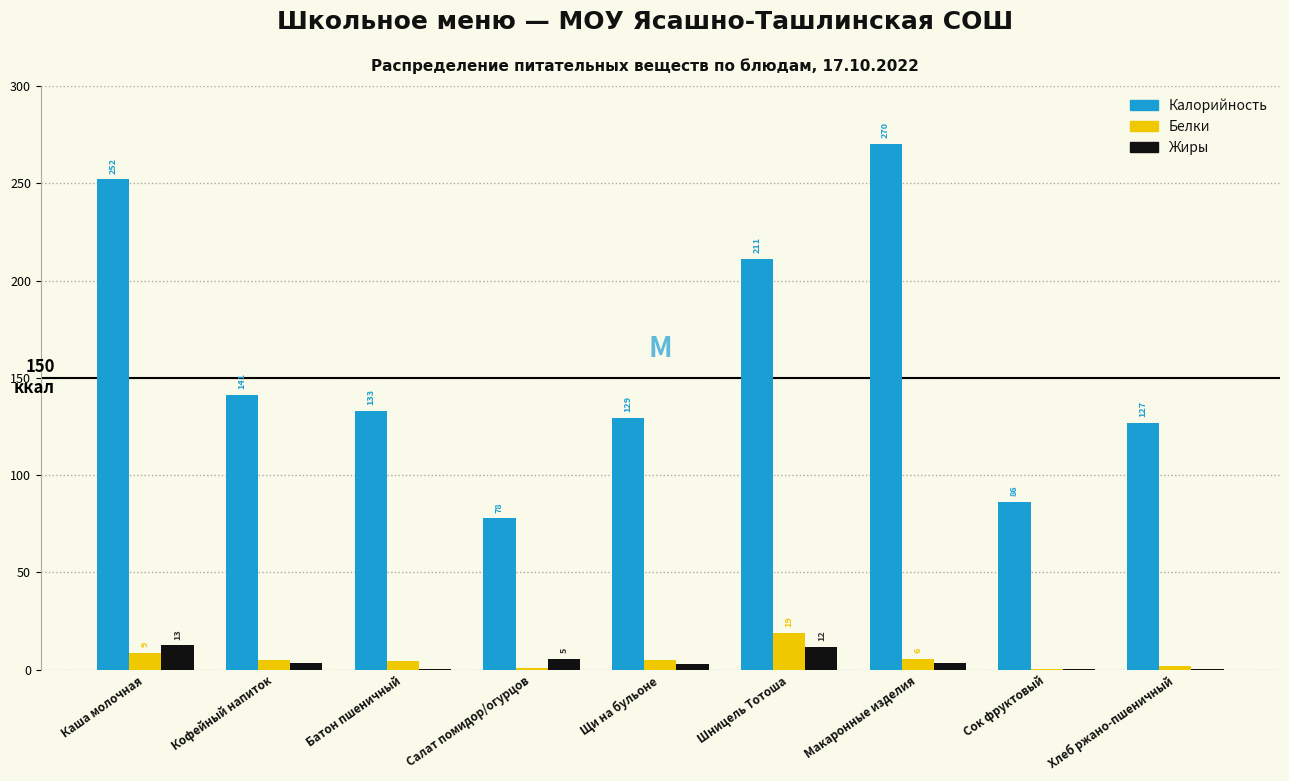

Between Кофейный напиток and Щи на бульоне, which series saw the biggest shift?

Калорийность